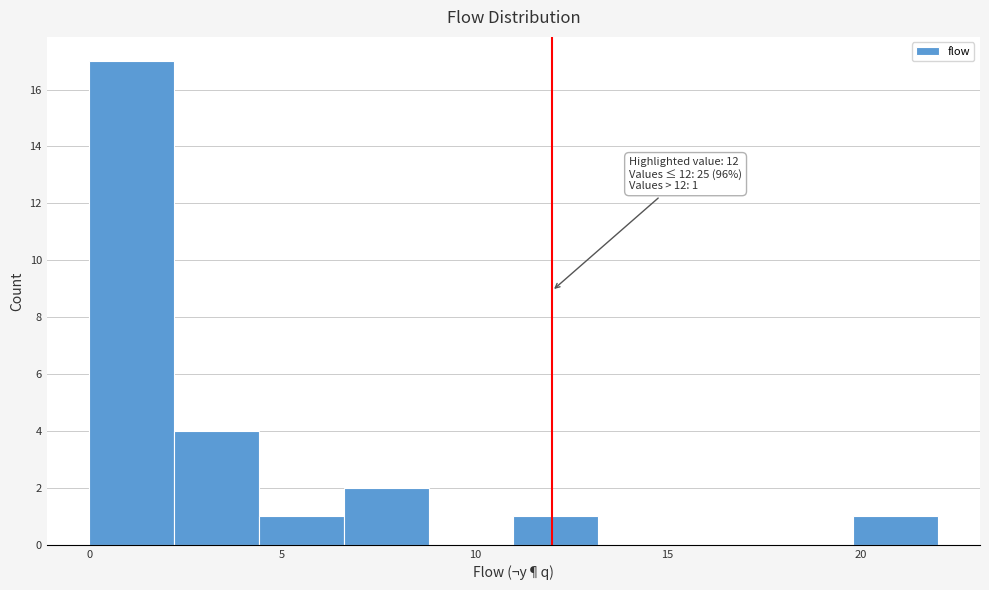

Over which range of the x-axis is the bar tallest?

0.0 to 2.2